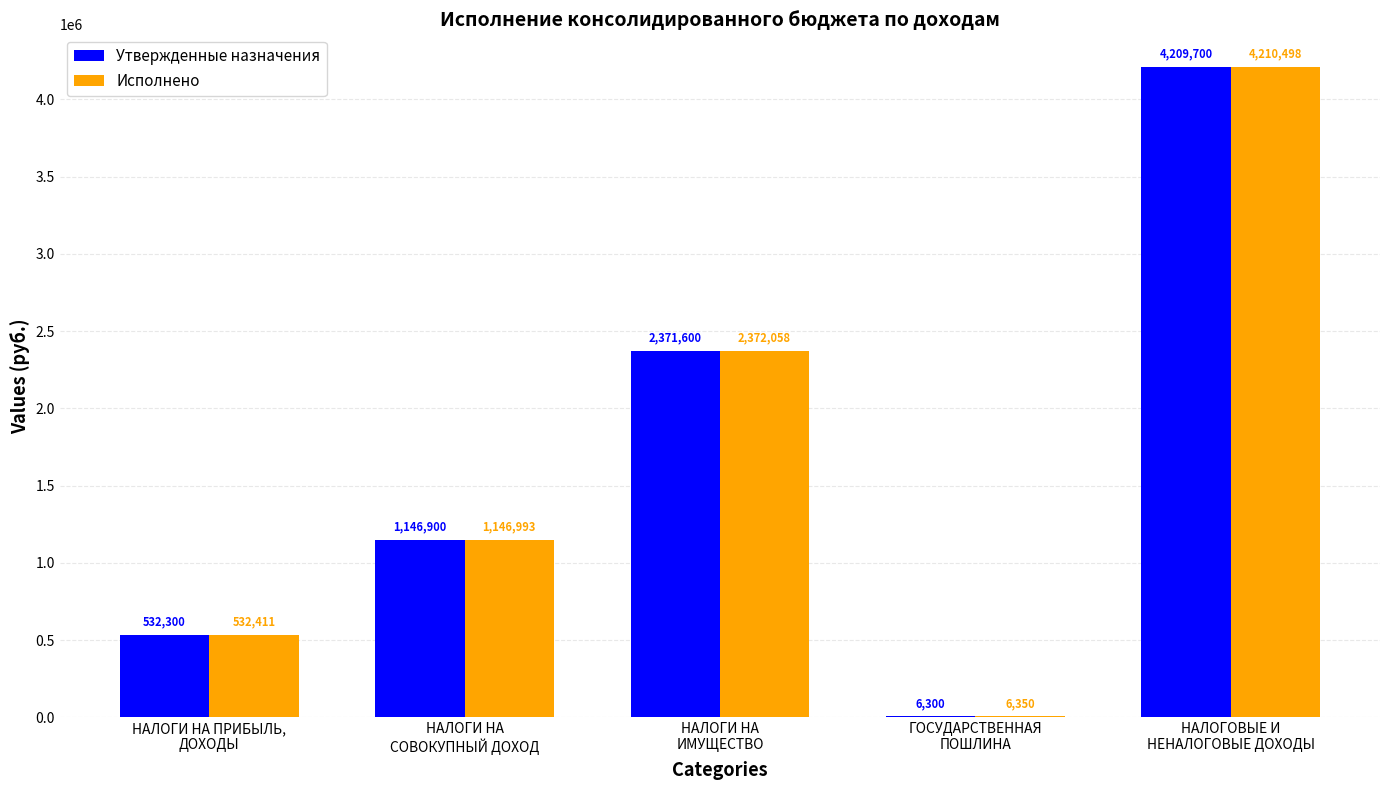

What is the spread (max minus min) of values at НАЛОГОВЫЕ И
НЕНАЛОГОВЫЕ ДОХОДЫ?

798.0